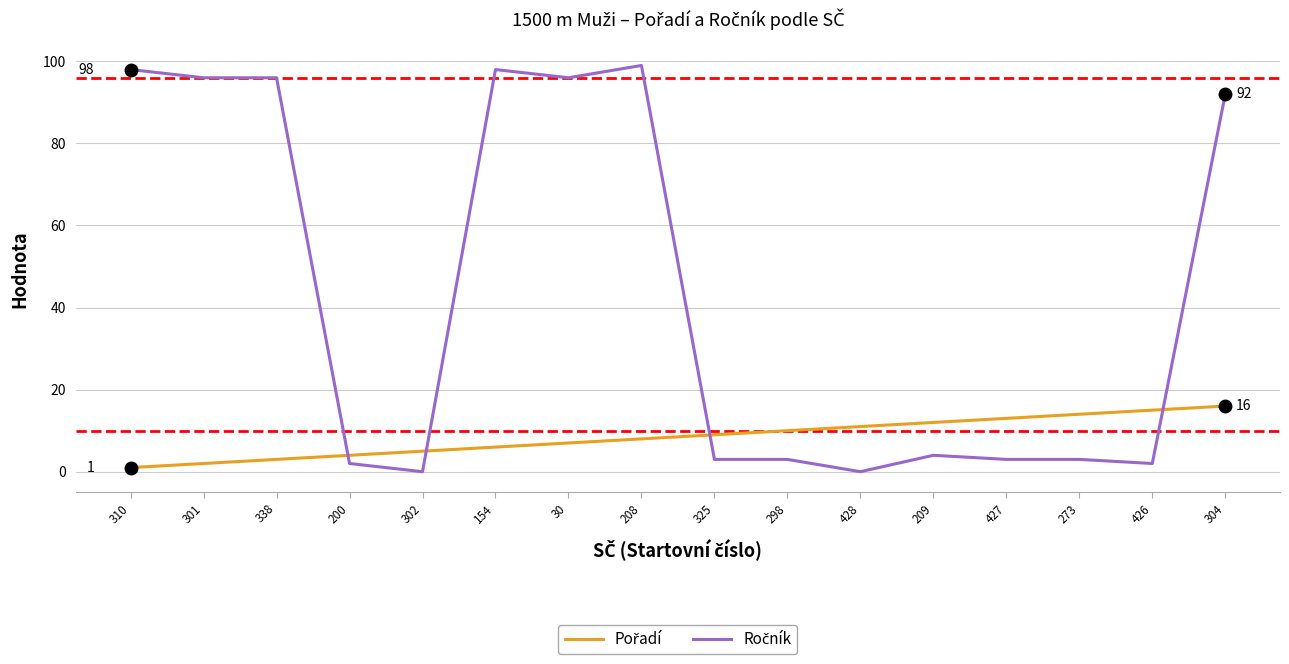

What is the total value across all series at 154?

104